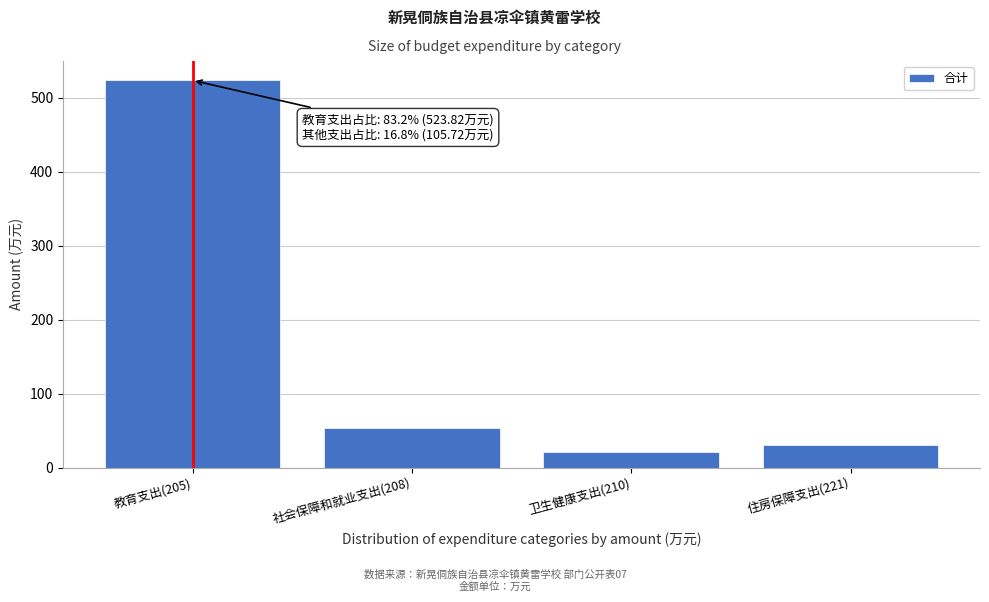

Reading left to right, what are all the values shown in this chart?

教育支出(205)=523.8	社会保障和就业支出(208)=54.3	卫生健康支出(210)=21.3	住房保障支出(221)=30.1